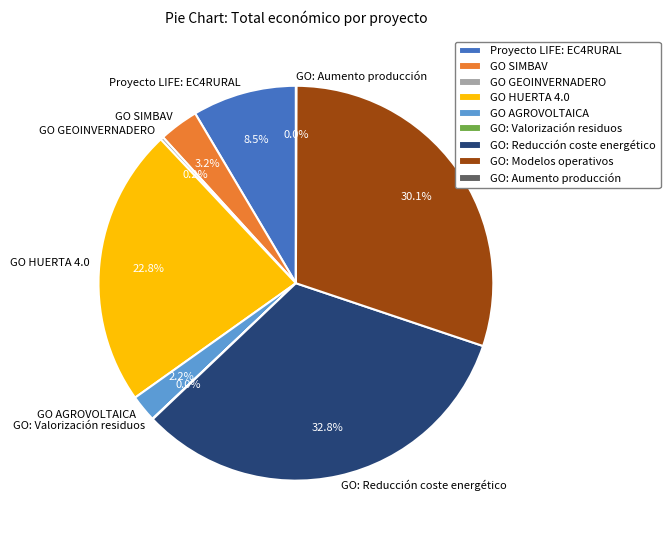

What is the largest slice in the pie chart?

GO: Reducción coste energético